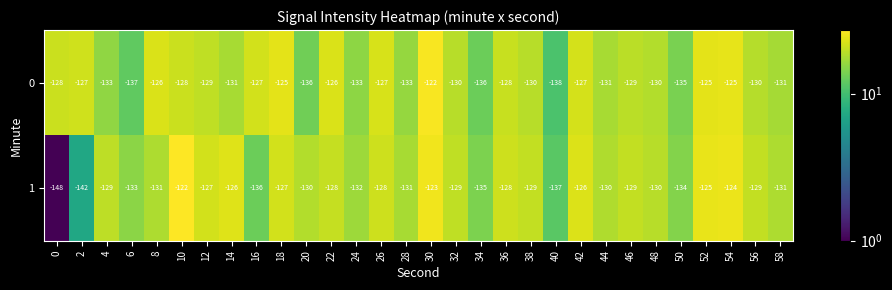

Rank the series at 12 from highest to lowest value.

1, 0